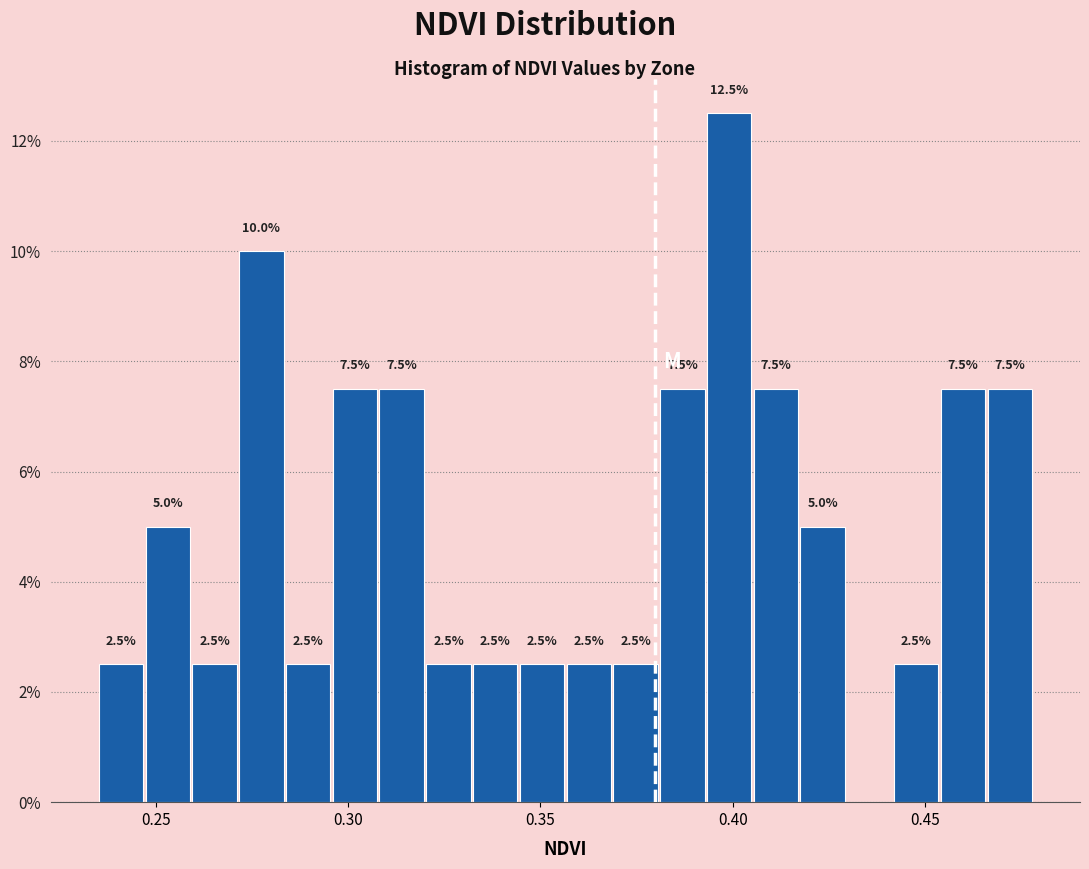

Around what value on the x-axis is the tallest bar? Give the approximate position of its centre, as read against the axis.

0.400